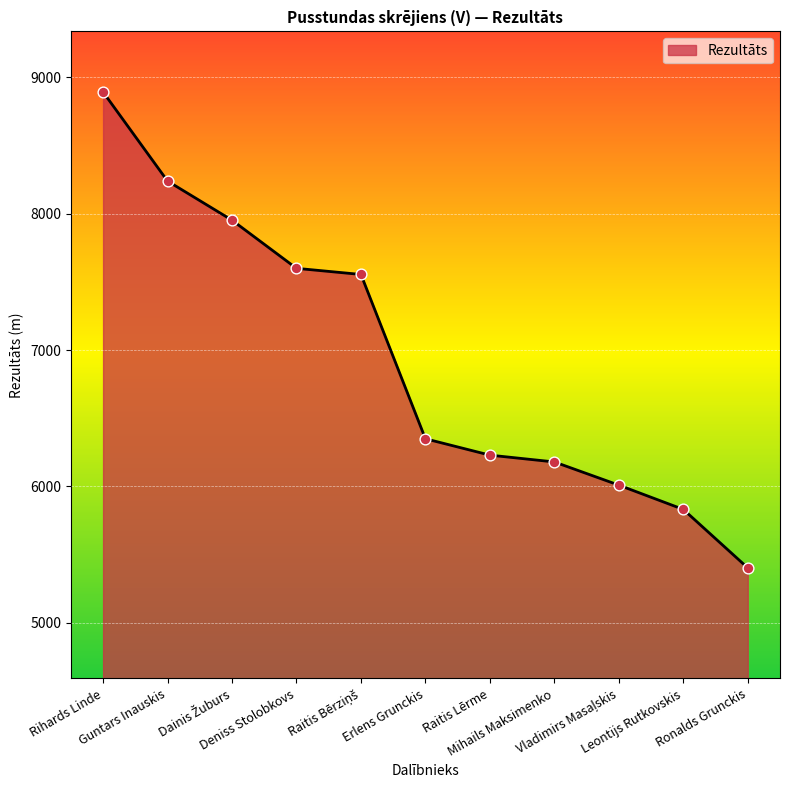

What is the change in value from Leontijs Rutkovskis to Ronalds Grunckis?

-429